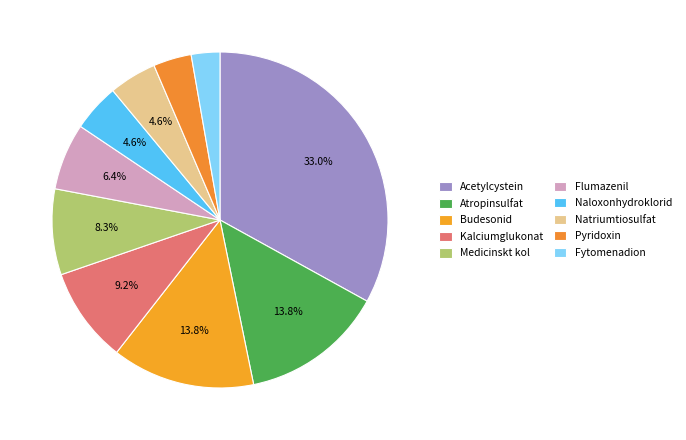

To the nearest percent, what is the difference between the Pyridoxin and Acetylcystein slice percentages?

29%